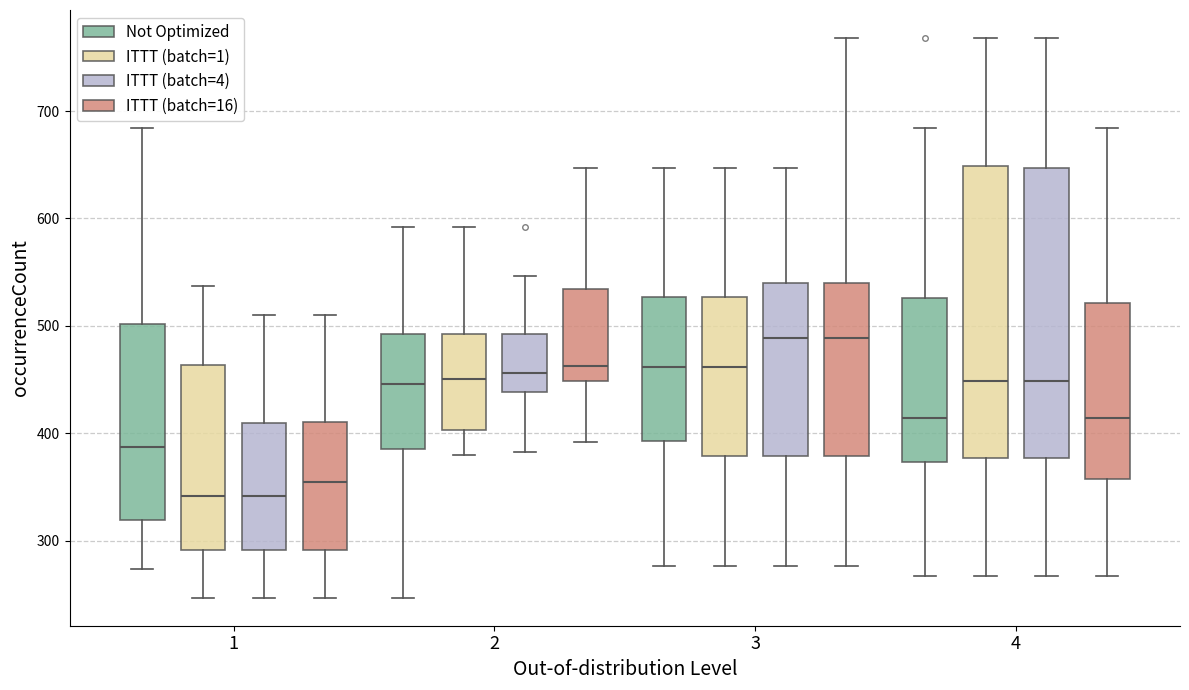

Reading left to right, transcribe this box plot: for each box, give where its median line is, the range the box spans, and where its two whiskers end, as read against the y-axis. The values are not printed on the chart, so give them approximately, as read against the axis.

1 (Not Optimized): median 390, box 320 to 500, whiskers 270 to 680
1 (ITTT (batch=1)): median 340, box 290 to 460, whiskers 250 to 540
1 (ITTT (batch=4)): median 340, box 290 to 410, whiskers 250 to 510
1 (ITTT (batch=16)): median 360, box 290 to 410, whiskers 250 to 510
2 (Not Optimized): median 450, box 390 to 490, whiskers 250 to 590
2 (ITTT (batch=1)): median 450, box 400 to 490, whiskers 380 to 590
2 (ITTT (batch=4)): median 460, box 440 to 490, whiskers 380 to 550
2 (ITTT (batch=16)): median 460, box 450 to 530, whiskers 390 to 650
3 (Not Optimized): median 460, box 390 to 530, whiskers 280 to 650
3 (ITTT (batch=1)): median 460, box 380 to 530, whiskers 280 to 650
3 (ITTT (batch=4)): median 490, box 380 to 540, whiskers 280 to 650
3 (ITTT (batch=16)): median 490, box 380 to 540, whiskers 280 to 770
4 (Not Optimized): median 410, box 370 to 530, whiskers 270 to 680
4 (ITTT (batch=1)): median 450, box 380 to 650, whiskers 270 to 770
4 (ITTT (batch=4)): median 450, box 380 to 650, whiskers 270 to 770
4 (ITTT (batch=16)): median 410, box 360 to 520, whiskers 270 to 680